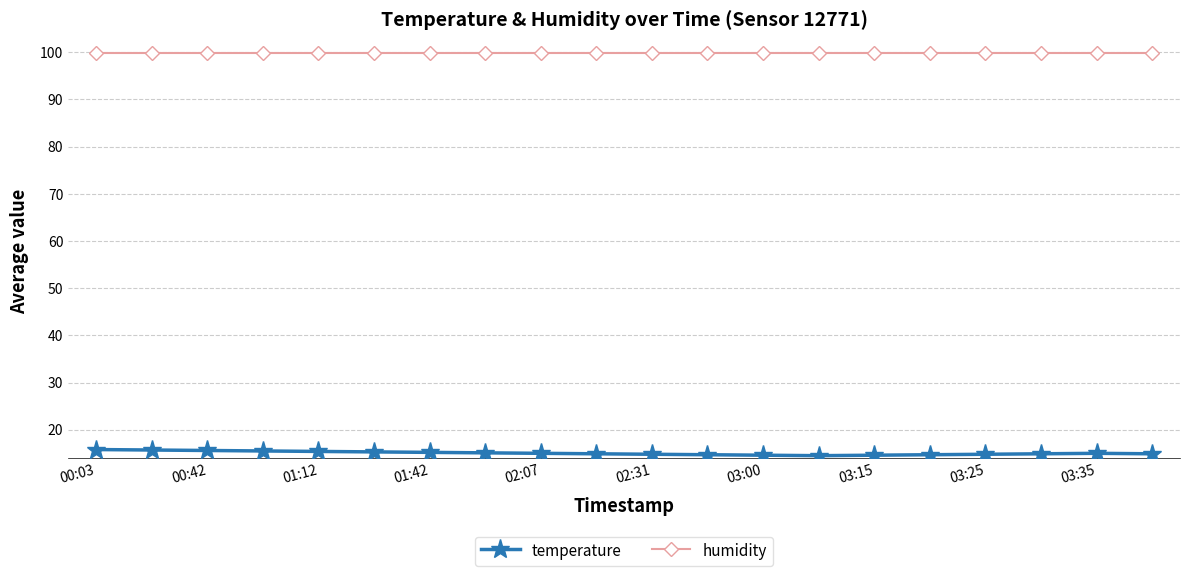

True or false: humidity and temperature intersect in this chart.

False